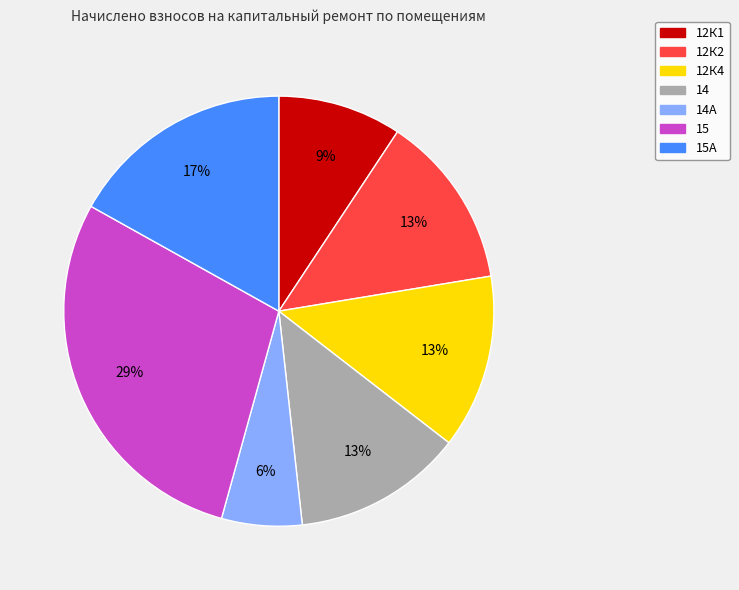

To the nearest percent, what is the difference between the largest and smallest slice percentages?

23%